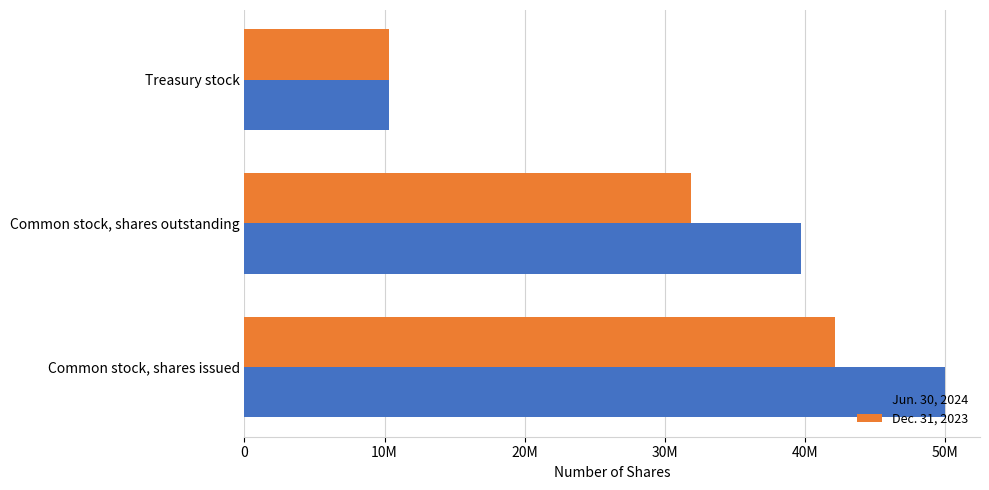

What is the minimum value for Dec. 31, 2023?

10294117